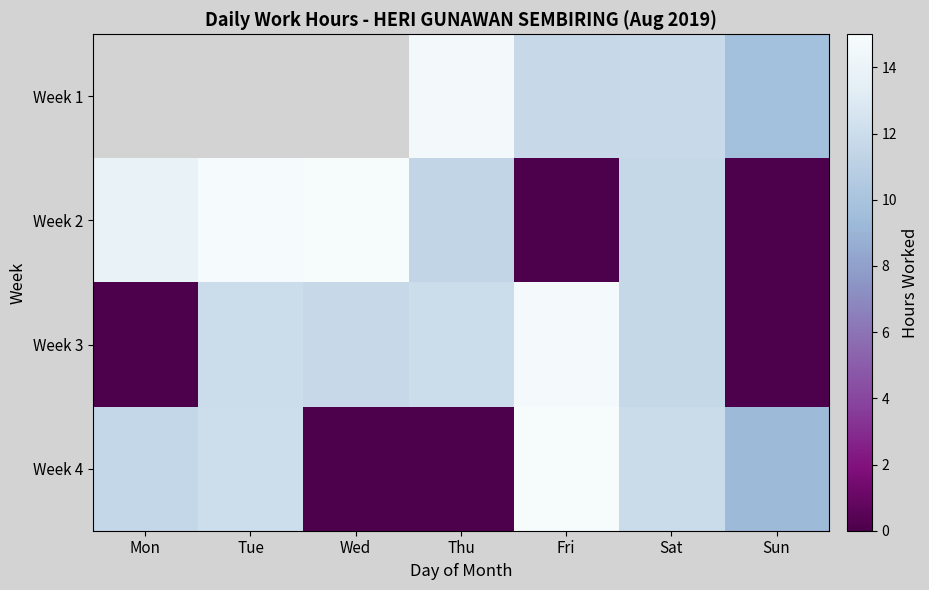

Between Thu and Sat, which series saw the biggest shift?

Week 4